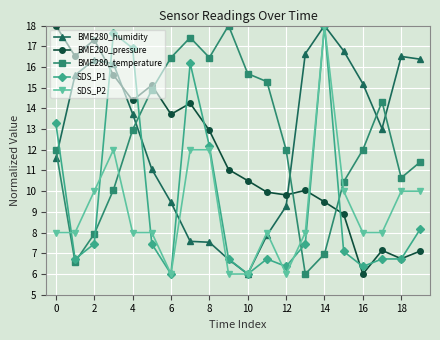

What is the value of the SDS_P1 point at the 7th from the left?

6.0